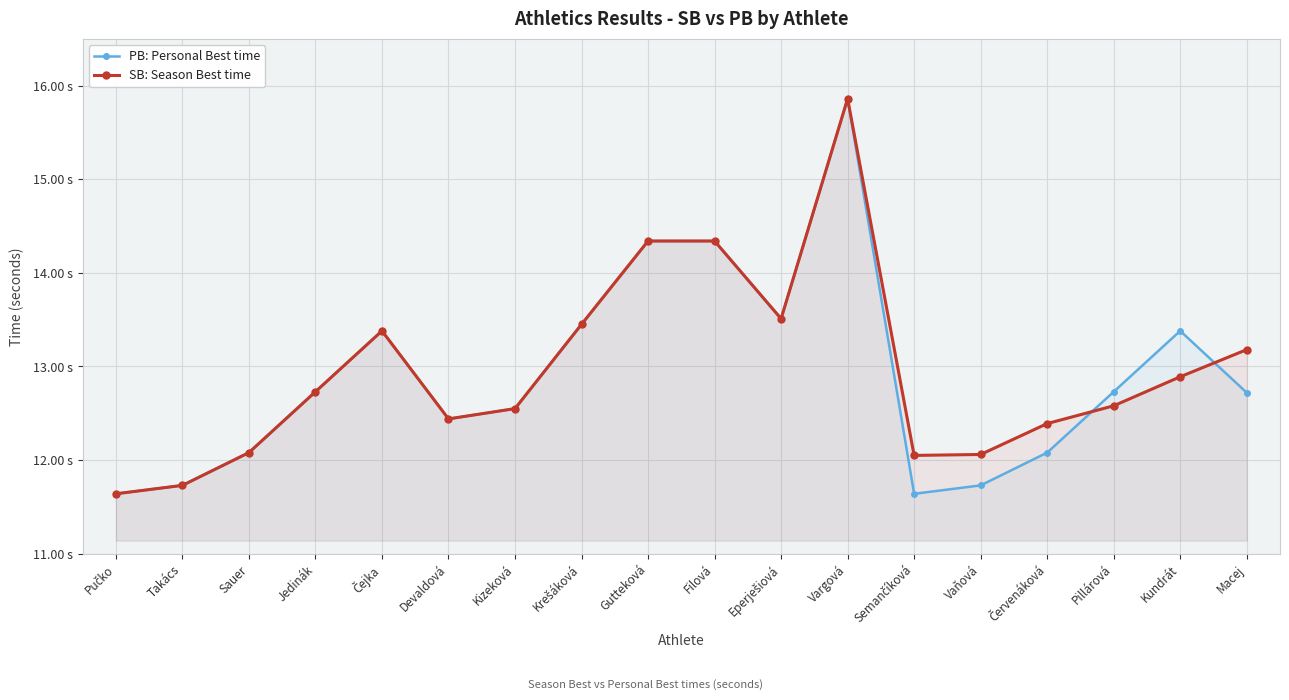

How many values in the PB: Personal Best time series are below 12?

4